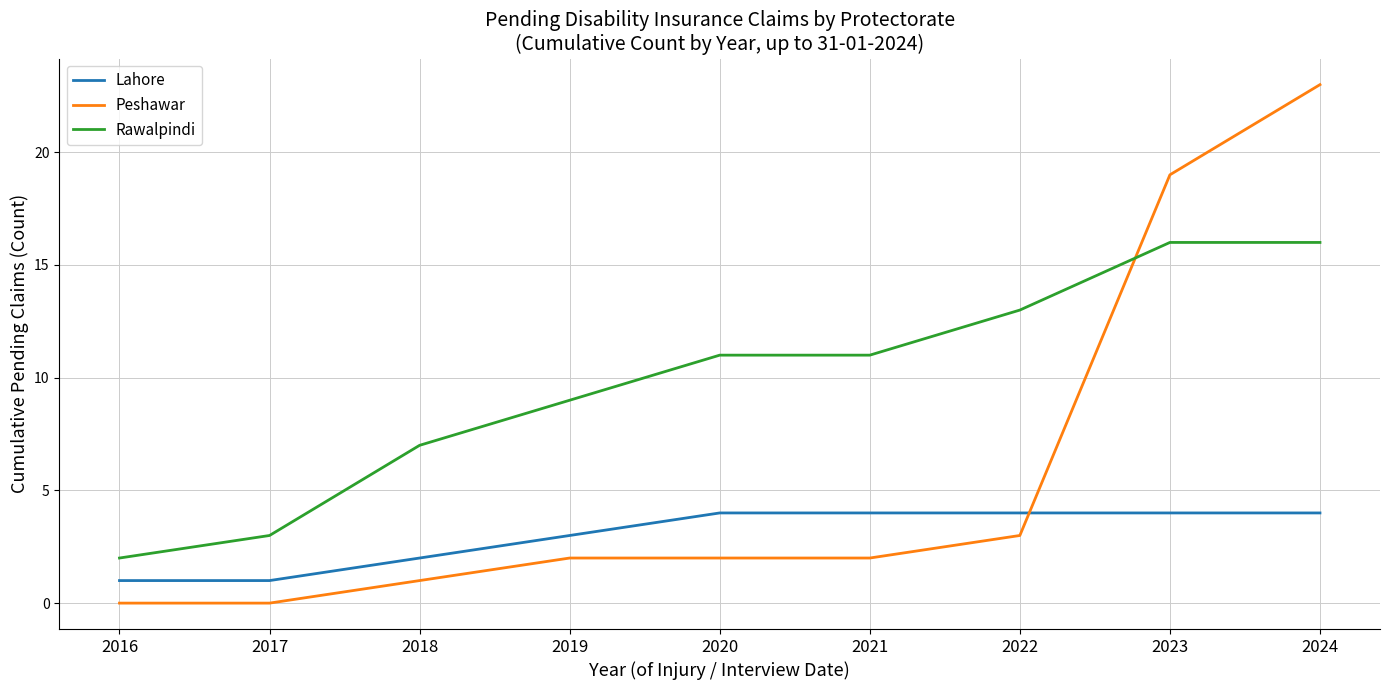

Rank the series by their average value, from highest to lowest.

Rawalpindi, Peshawar, Lahore